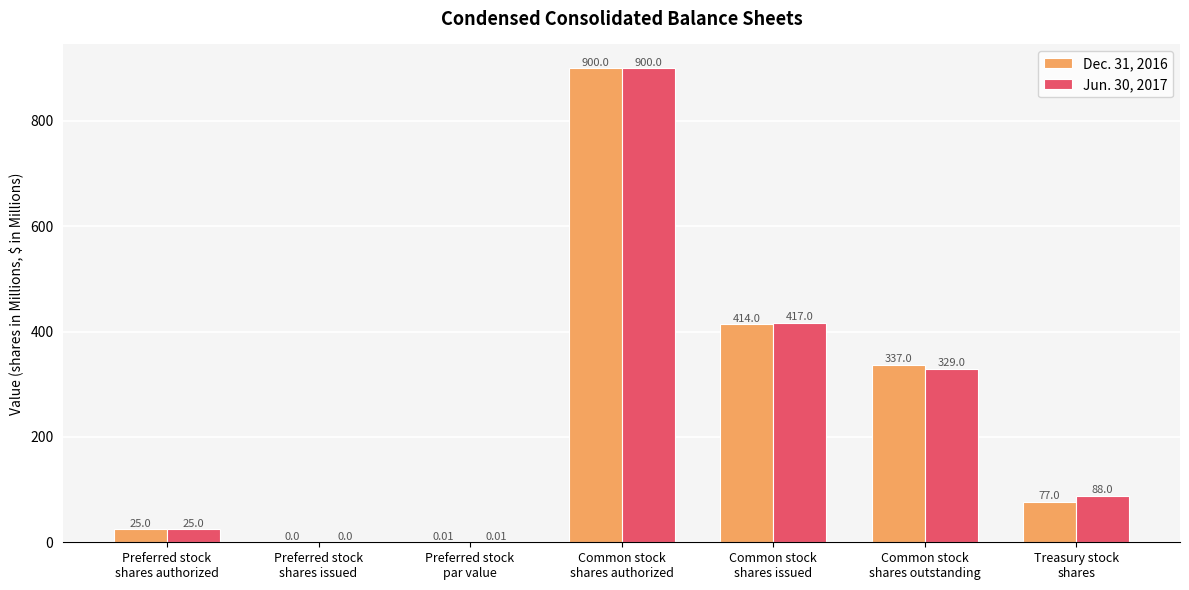

How many values in Jun. 30, 2017 are above zero?

6